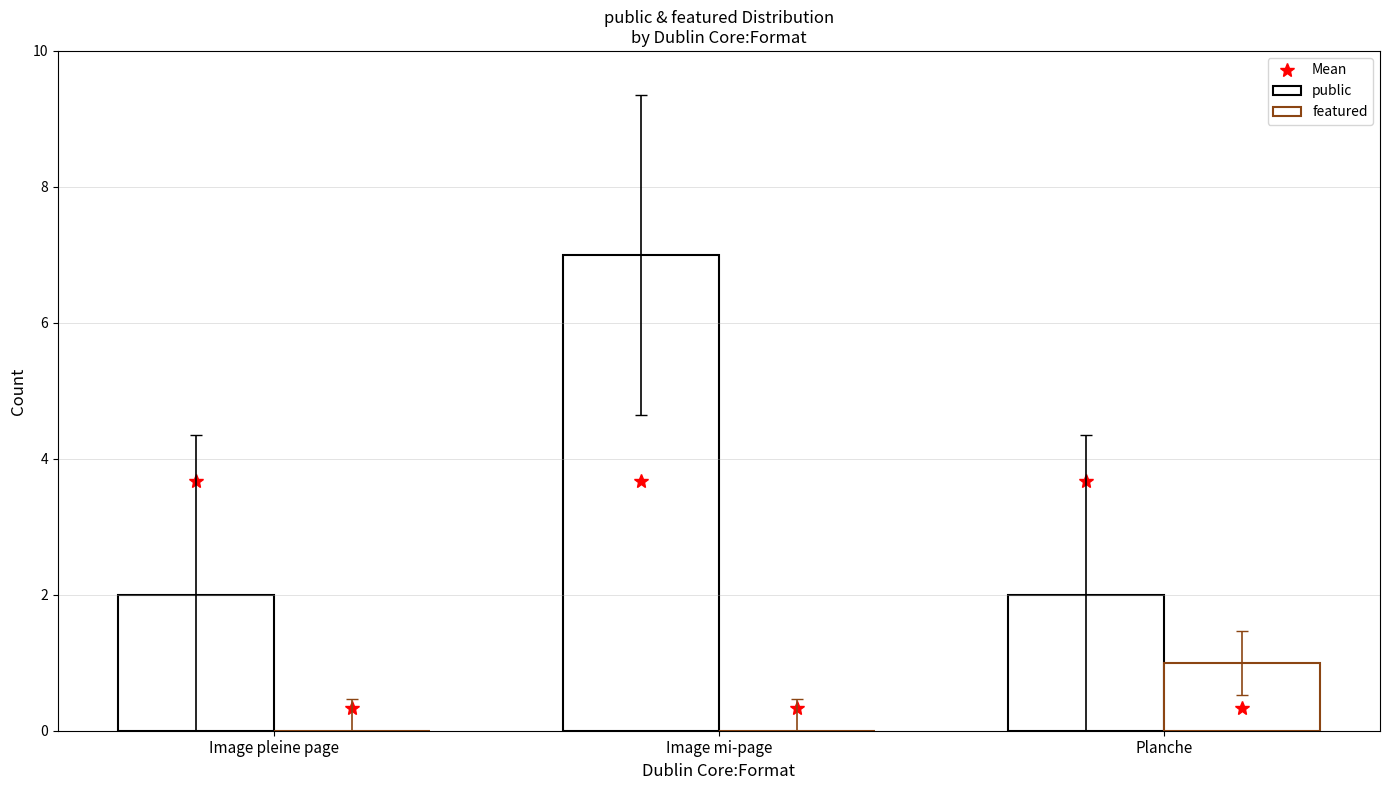

What is the greatest value displayed?

7.0